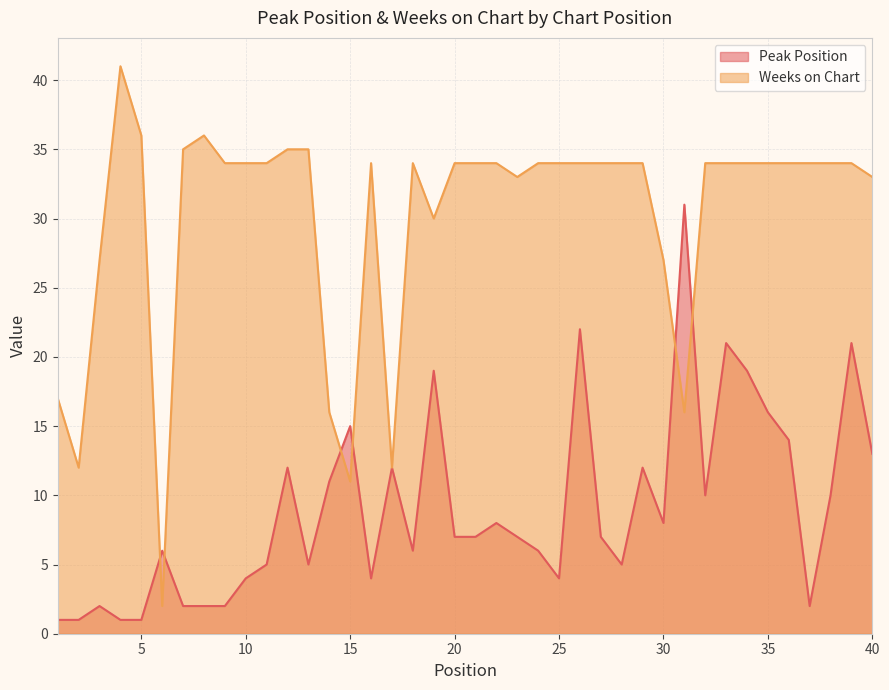

Does the chart have visible grid lines?

Yes